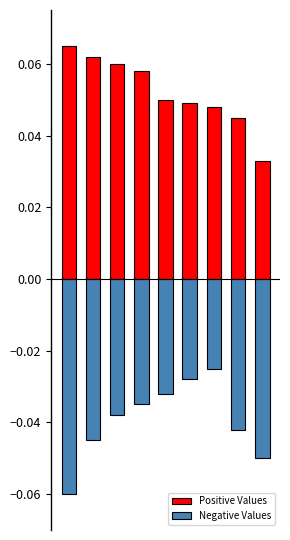

Is the value of Negative Values at 8 greater than the value of Positive Values at 1?

No